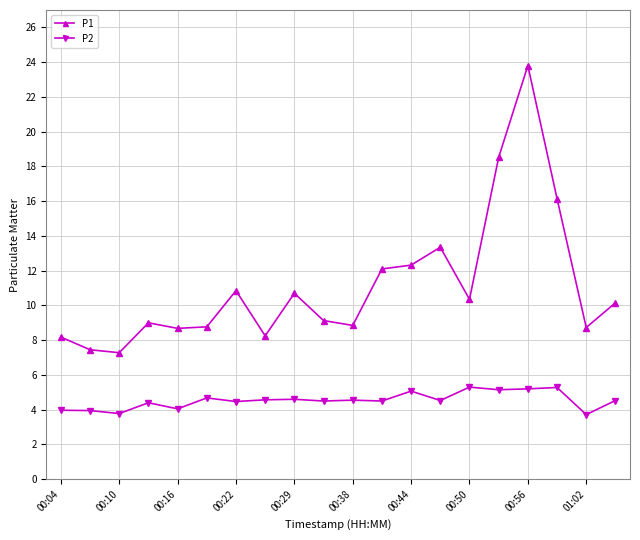

True or false: P2 and P1 intersect in this chart.

False